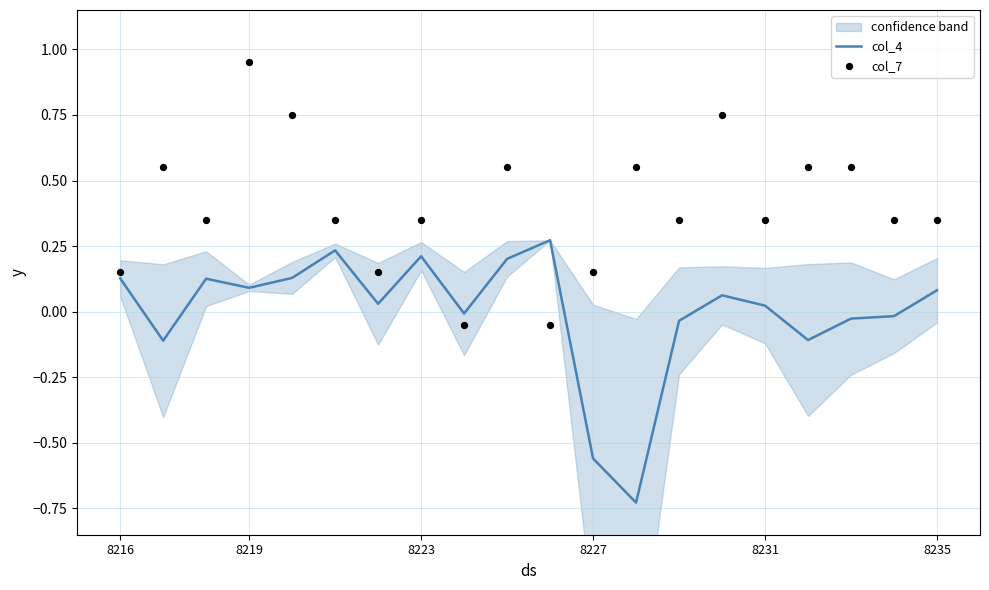

At how many categories does at least one series exceed 0?

19